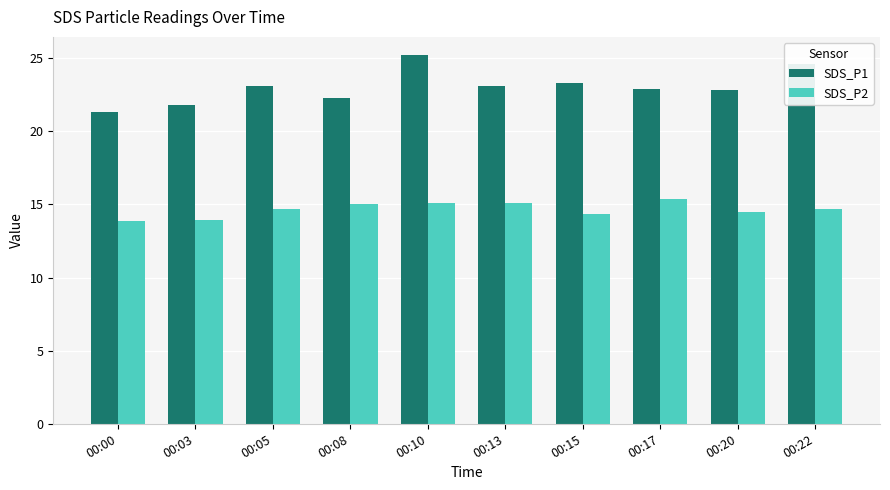

What is the difference between the maximum and second lowest values in the SDS_P2 series?

1.4